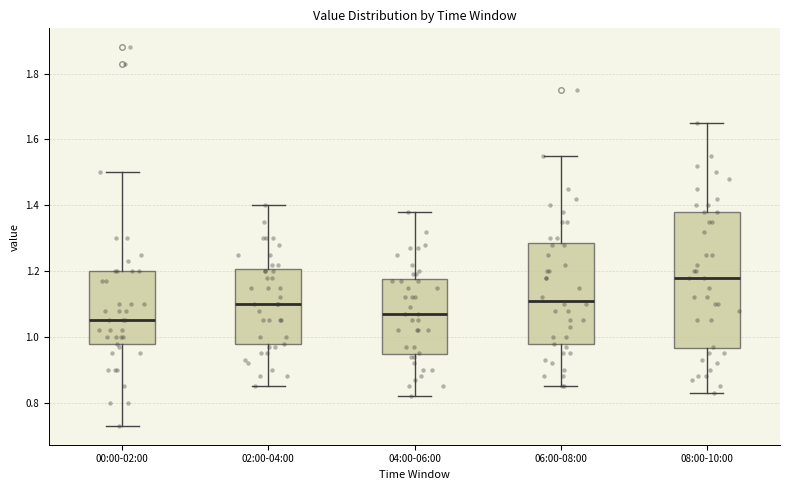

Which box's median line is the highest?

08:00-10:00